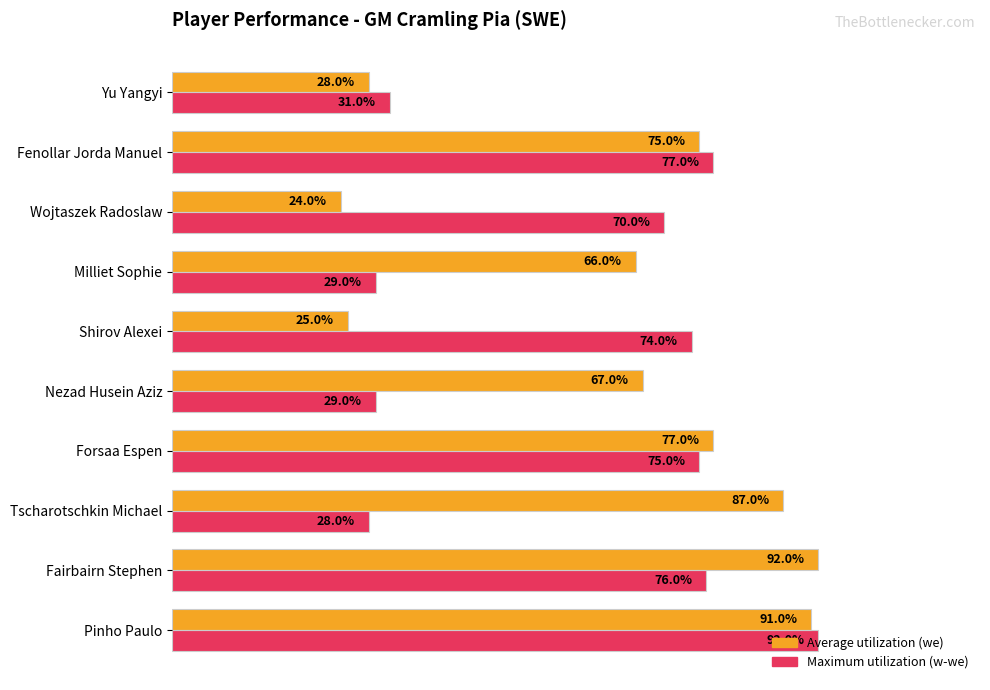

True or false: Average utilization has a value of 0.2 at Fairbairn Stephen.

False